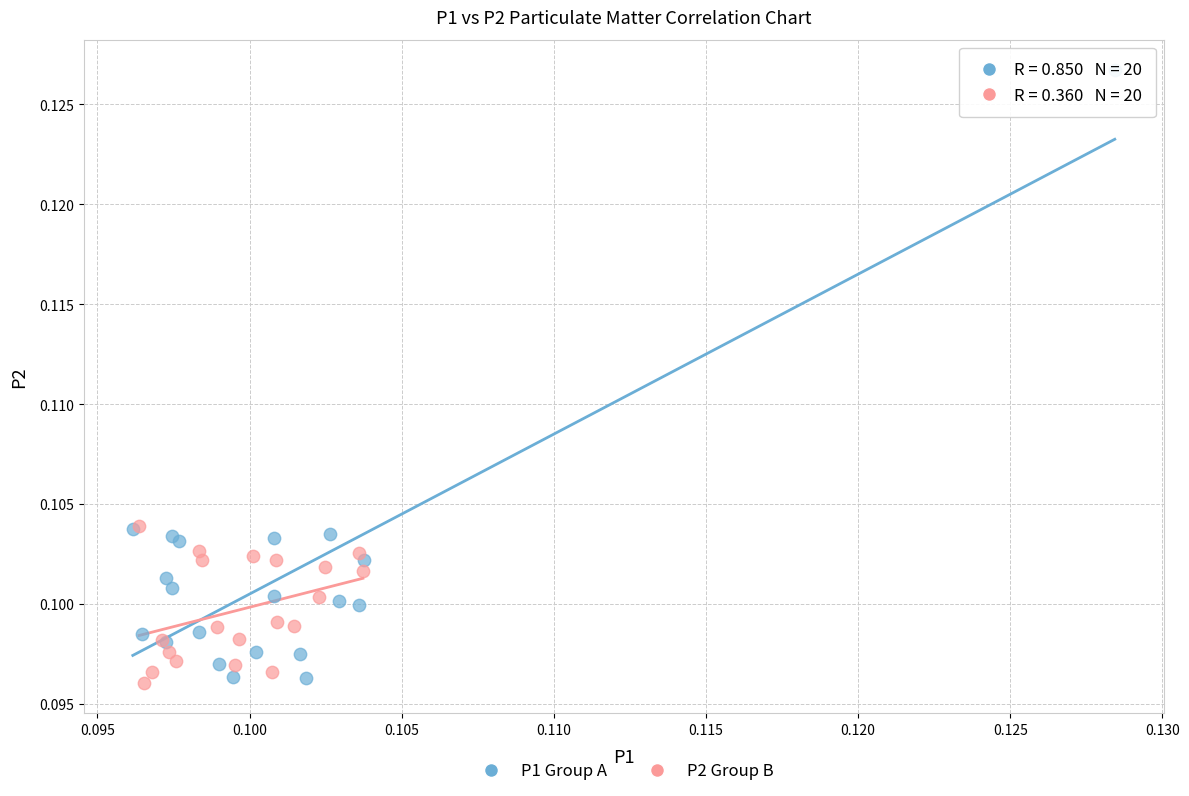

Which series has the largest Y range (max minus min)?

P1 Group A